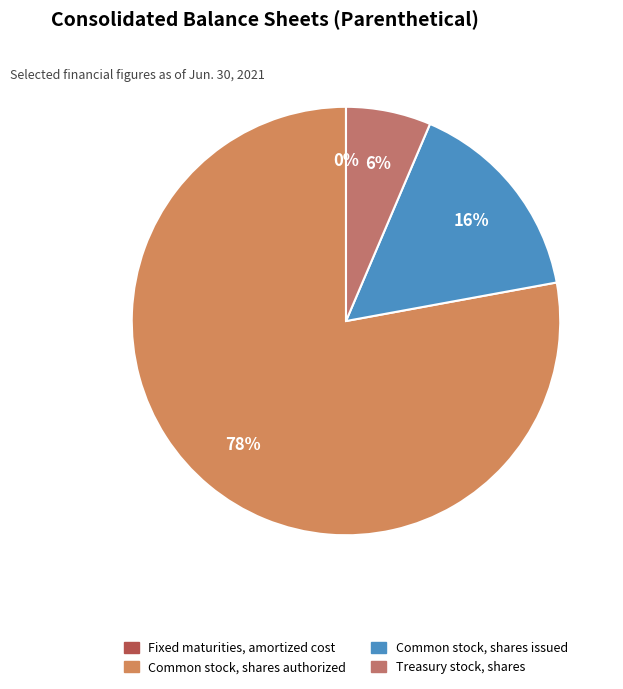

To the nearest percent, what is the difference between the largest and smallest slice percentages?

78%